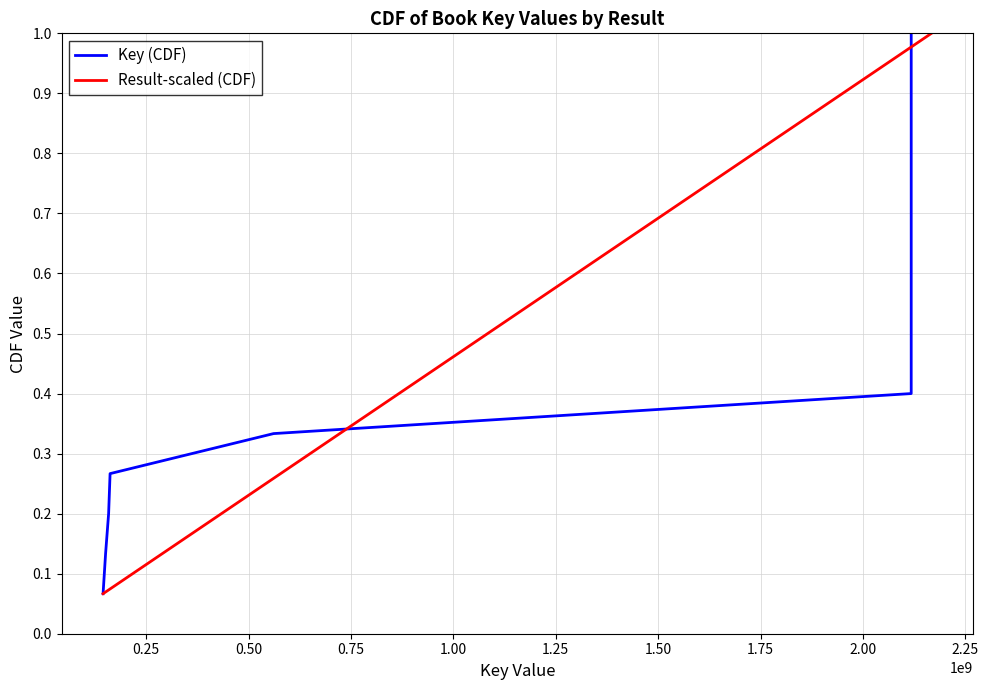

What is the maximum value for Key (CDF)?

1.0